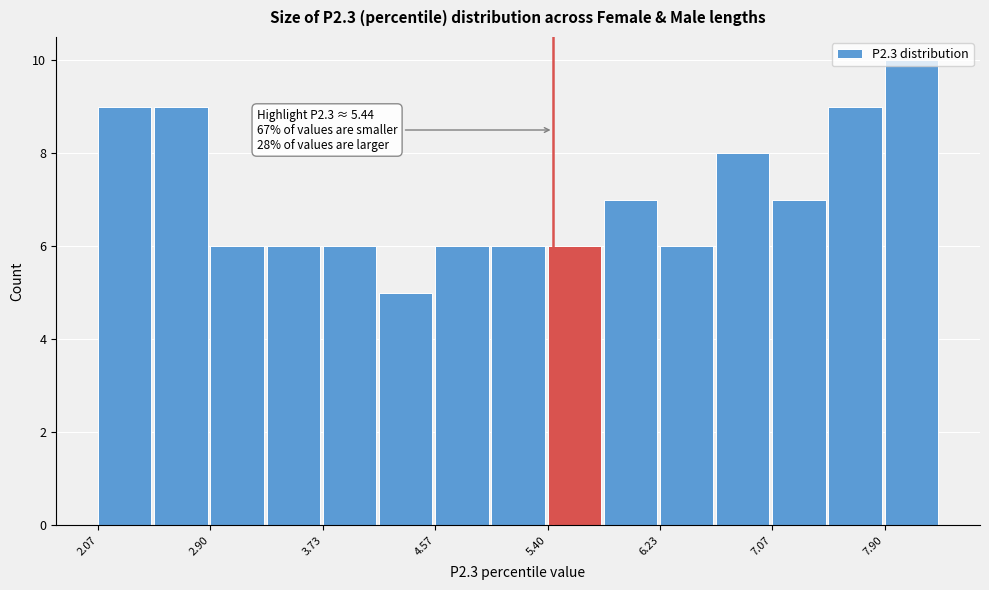

Over which range of the x-axis is the bar tallest?

7.9 to 8.3